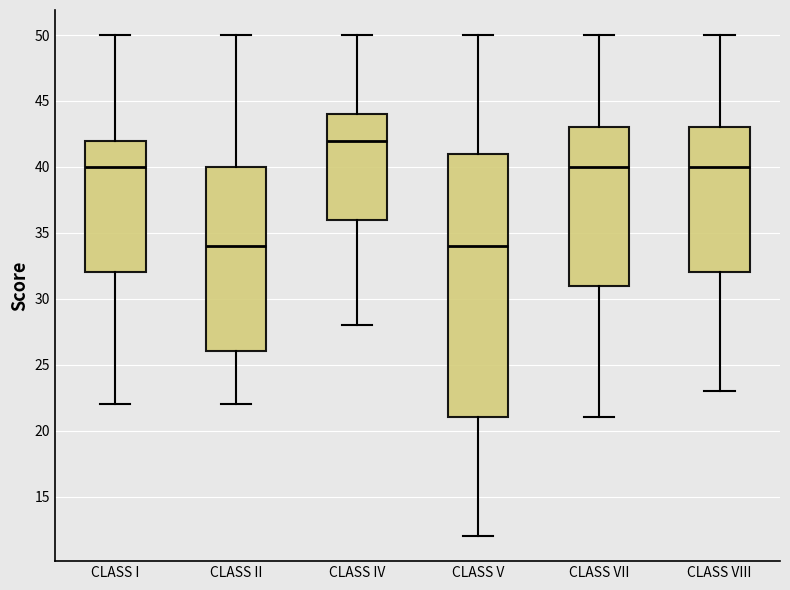

Reading left to right, read every box against the y-axis: the position of its median line, the range the box covers, and the ends of its whiskers. The values are not printed on the chart, so give them approximately, as read against the axis.

CLASS I: median 40, box 32 to 42, whiskers 22 to 50
CLASS II: median 34, box 26 to 40, whiskers 22 to 50
CLASS IV: median 42, box 36 to 44, whiskers 28 to 50
CLASS V: median 34, box 21 to 41, whiskers 12 to 50
CLASS VII: median 40, box 31 to 43, whiskers 21 to 50
CLASS VIII: median 40, box 32 to 43, whiskers 23 to 50